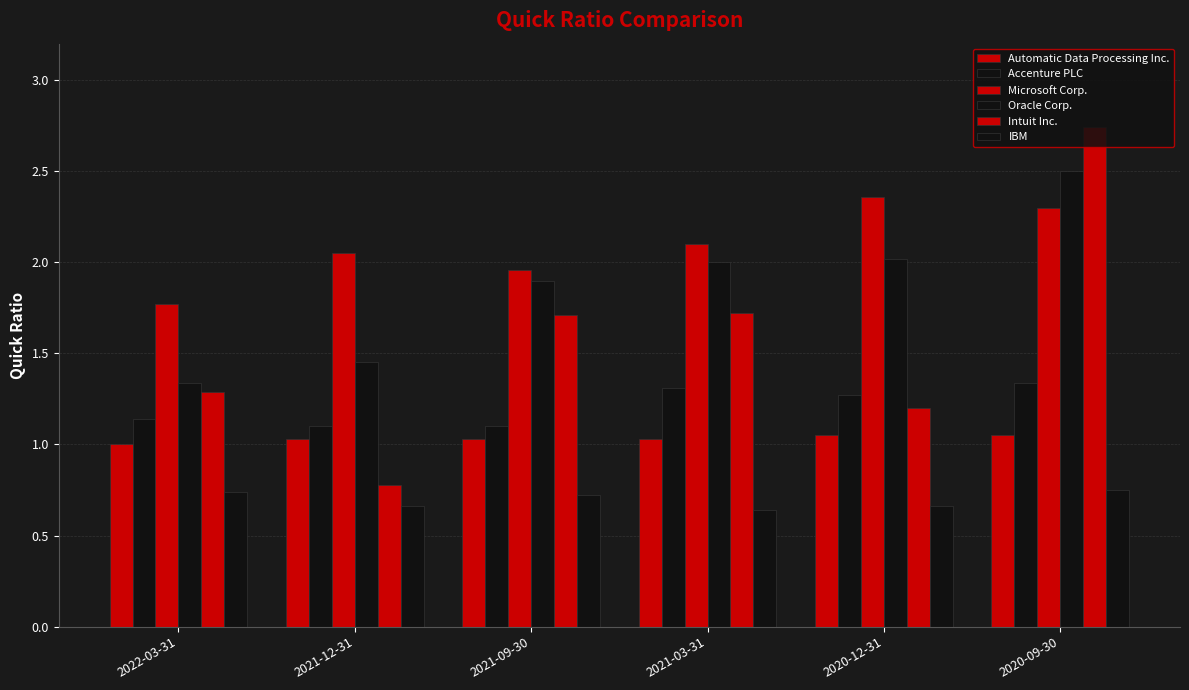

Reading right to left, transcribe all the data shown in this chart.

Automatic Data Processing Inc.: 1.1	1.1	1.0	1.0	1.0	1.0
Accenture PLC: 1.3	1.3	1.3	1.1	1.1	1.1
Microsoft Corp.: 2.3	2.4	2.1	2.0	2.0	1.8
Oracle Corp.: 2.5	2.0	2.0	1.9	1.4	1.3
Intuit Inc.: 2.7	1.2	1.7	1.7	0.8	1.3
IBM: 0.8	0.7	0.6	0.7	0.7	0.7